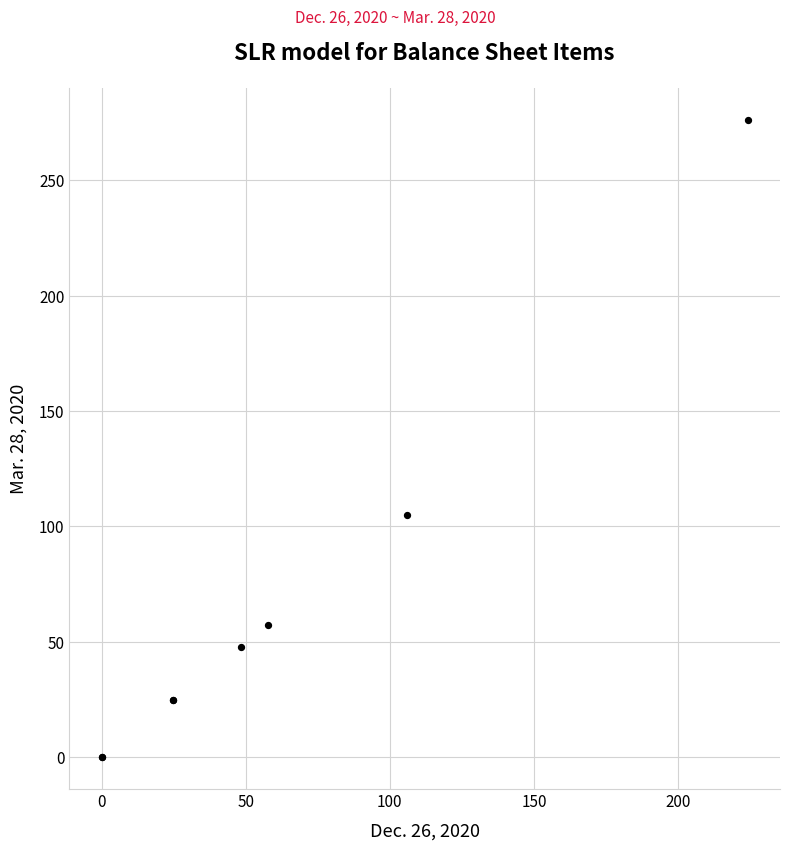

What Y value in the scatter plot is closest to 138?

104.9